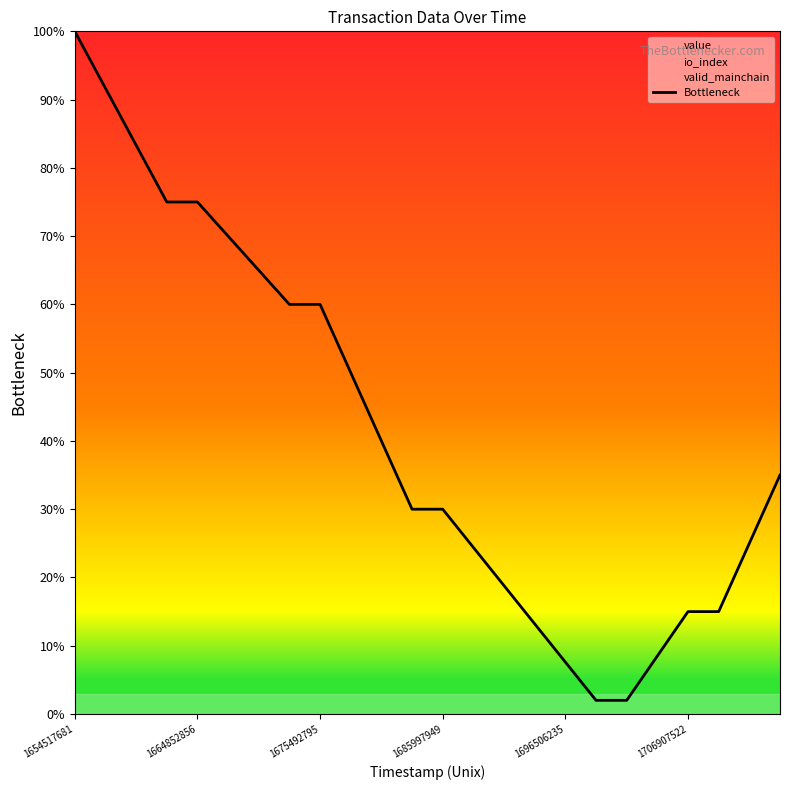

What is the sum of the values at 10 and 23?

75.0